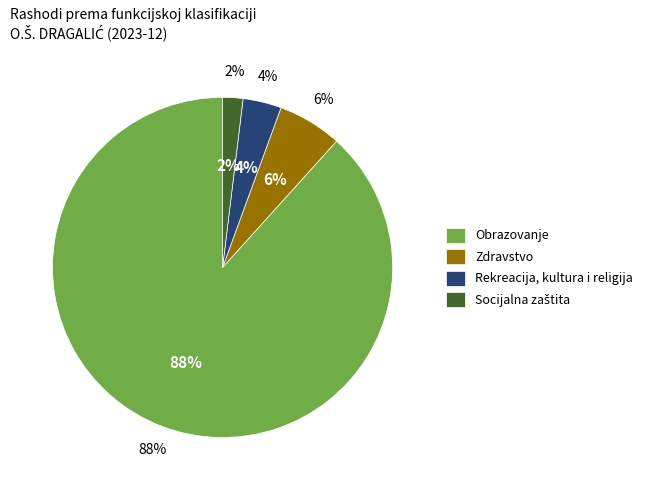

Count the number of slices in the pie.

8